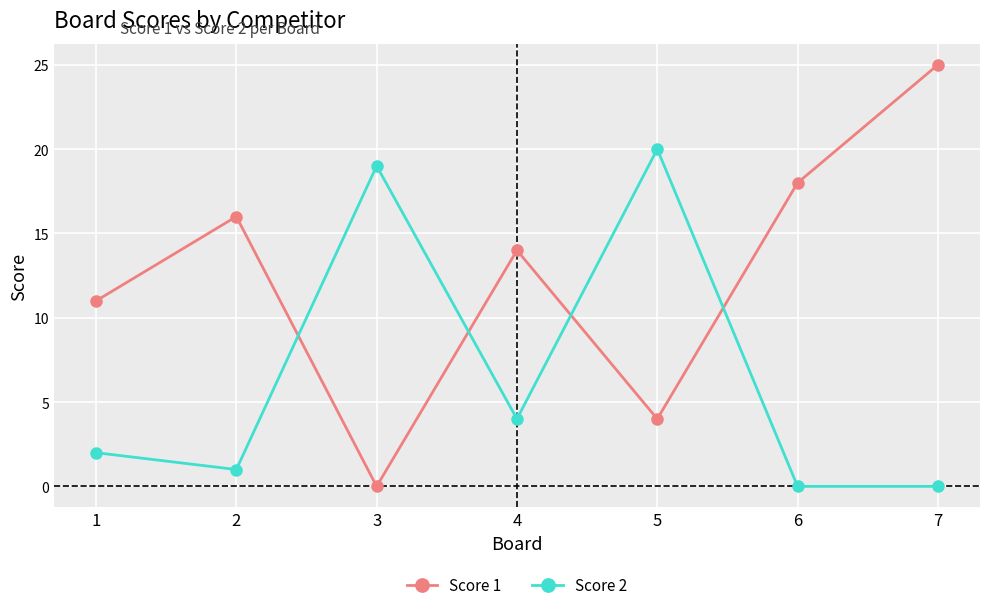

At which category does Score 1 reach its first local valley?

3